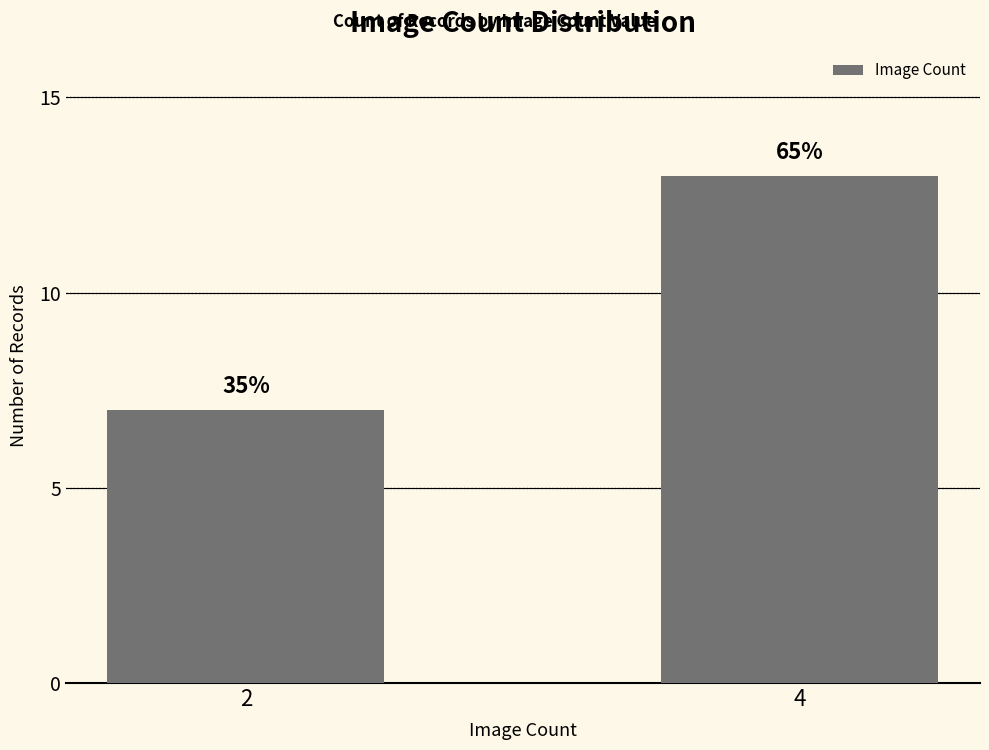

What is the greatest value displayed?

13